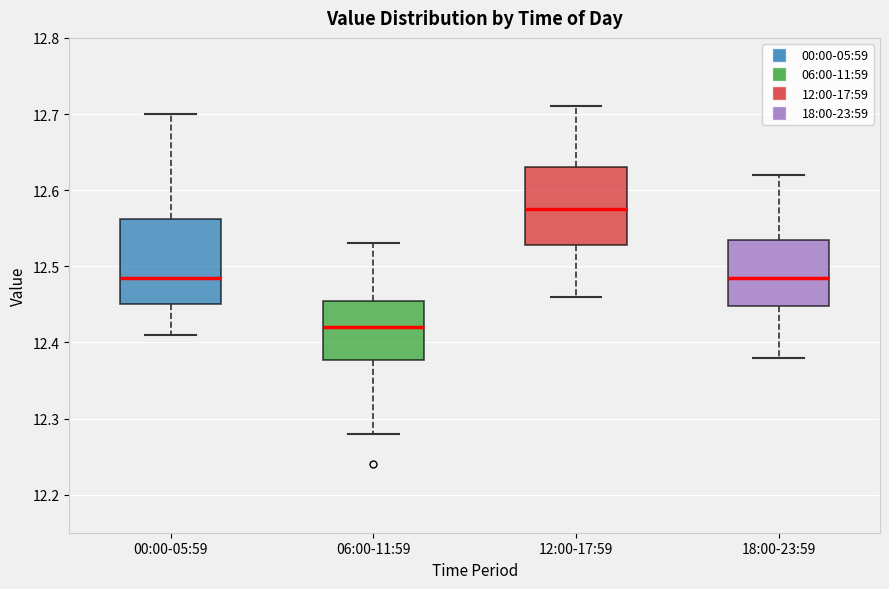

Reading left to right, read every box against the y-axis: the position of its median line, the range the box covers, and the ends of its whiskers. The values are not printed on the chart, so give them approximately, as read against the axis.

00:00-05:59: median 12.49, box 12.45 to 12.56, whiskers 12.41 to 12.70
06:00-11:59: median 12.42, box 12.38 to 12.46, whiskers 12.28 to 12.53
12:00-17:59: median 12.58, box 12.53 to 12.63, whiskers 12.46 to 12.71
18:00-23:59: median 12.49, box 12.45 to 12.54, whiskers 12.38 to 12.62